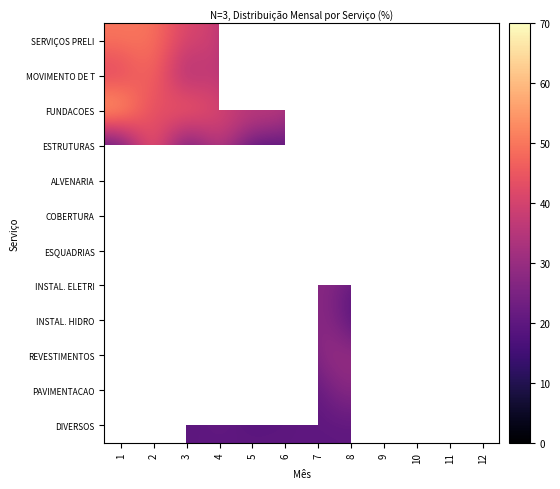

Rank the series by their maximum value, from lowest to highest.

SERVIÇOS PRELI, MOVIMENTO DE T, ESTRUTURAS, ALVENARIA, FUNDACOES, COBERTURA, ESQUADRIAS, INSTAL. ELETRI, INSTAL. HIDRO, REVESTIMENTOS, PAVIMENTACAO, DIVERSOS